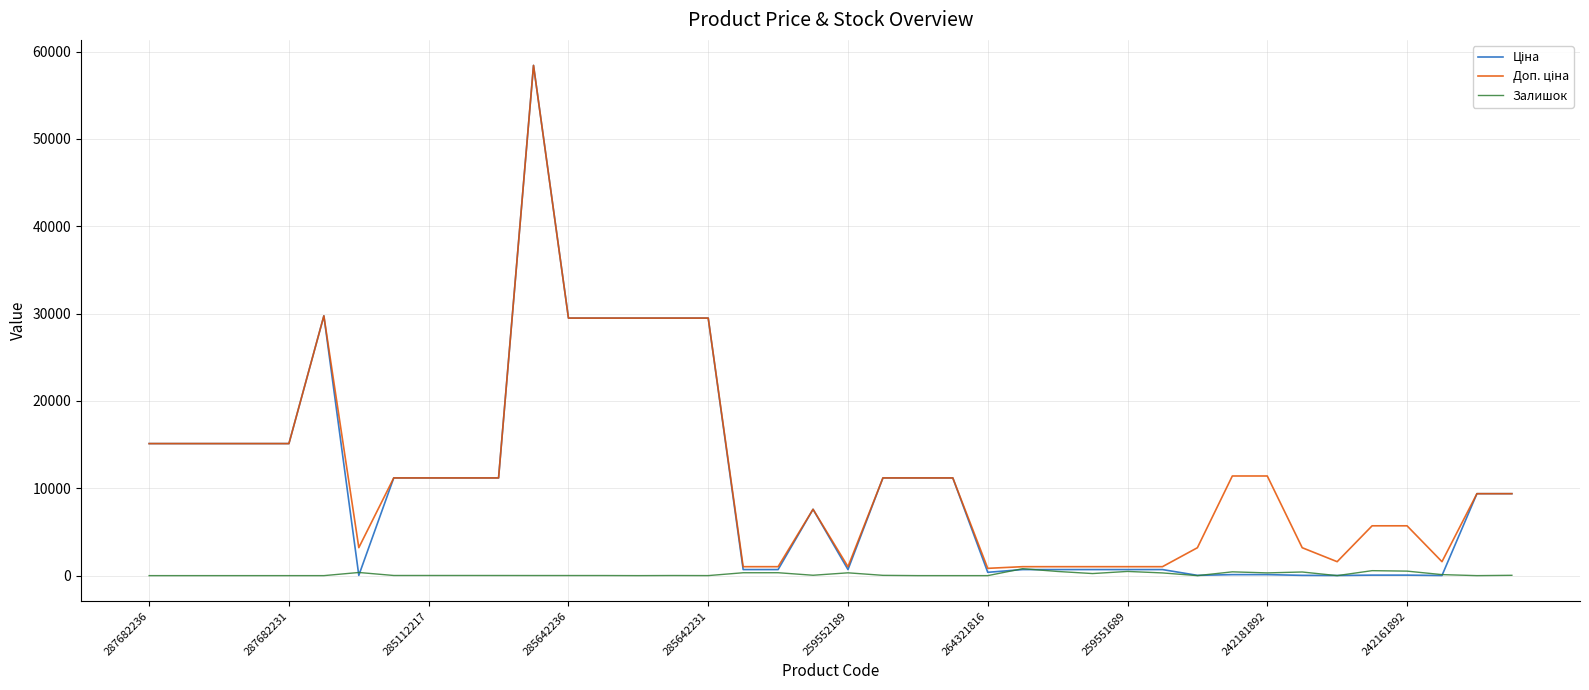

Rank the series by their maximum value, from highest to lowest.

Ціна, Доп. ціна, Залишок